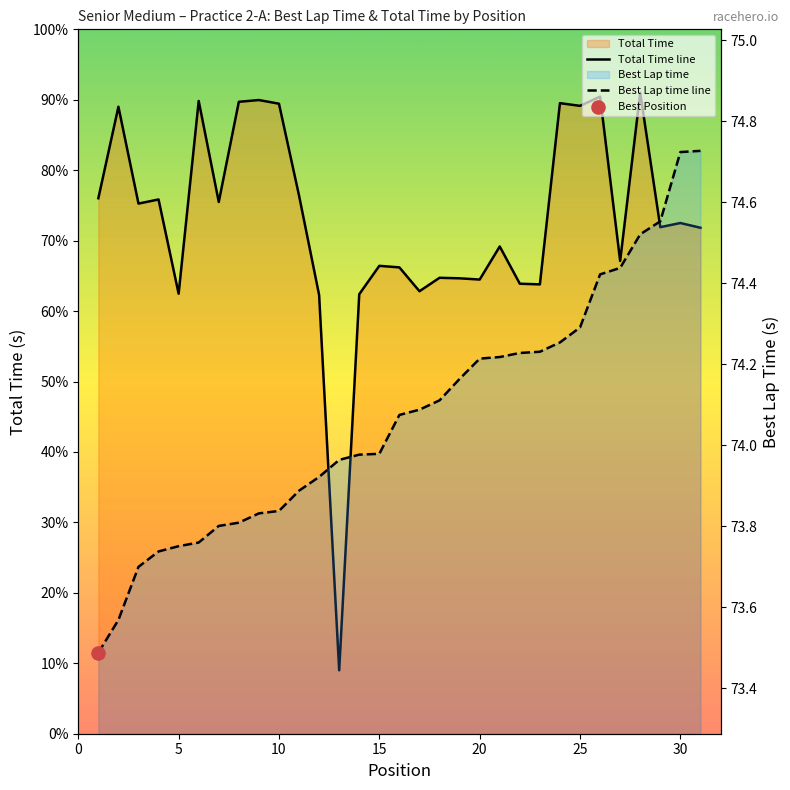

Which series reaches the minimum Y coordinate?

Best Lap time line